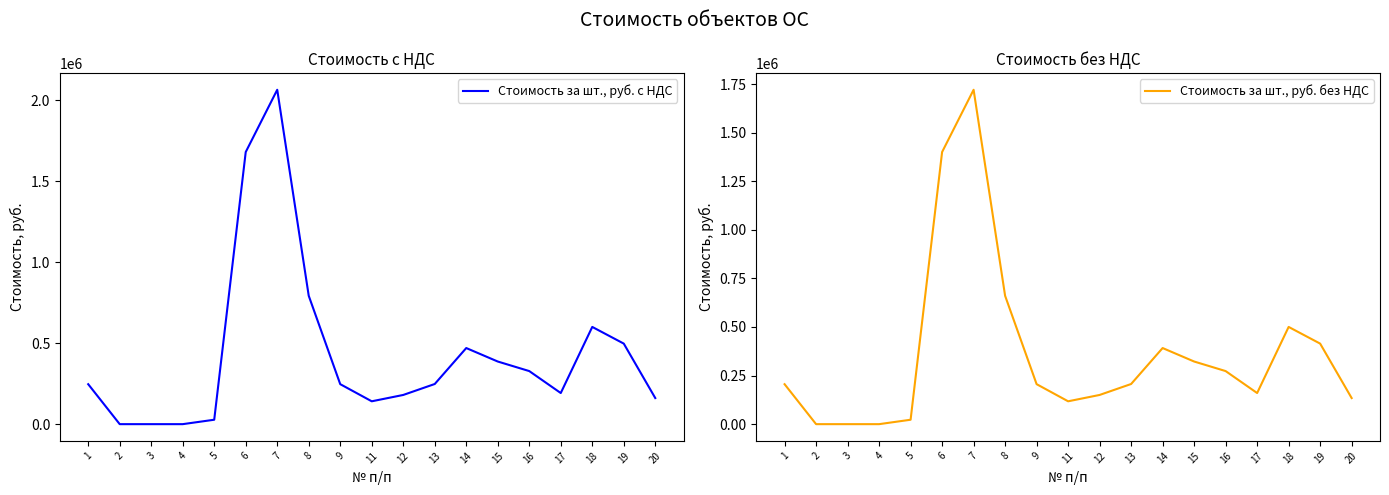

What is the approximate value of Стоимость за шт., руб. с НДС at 12?

180400